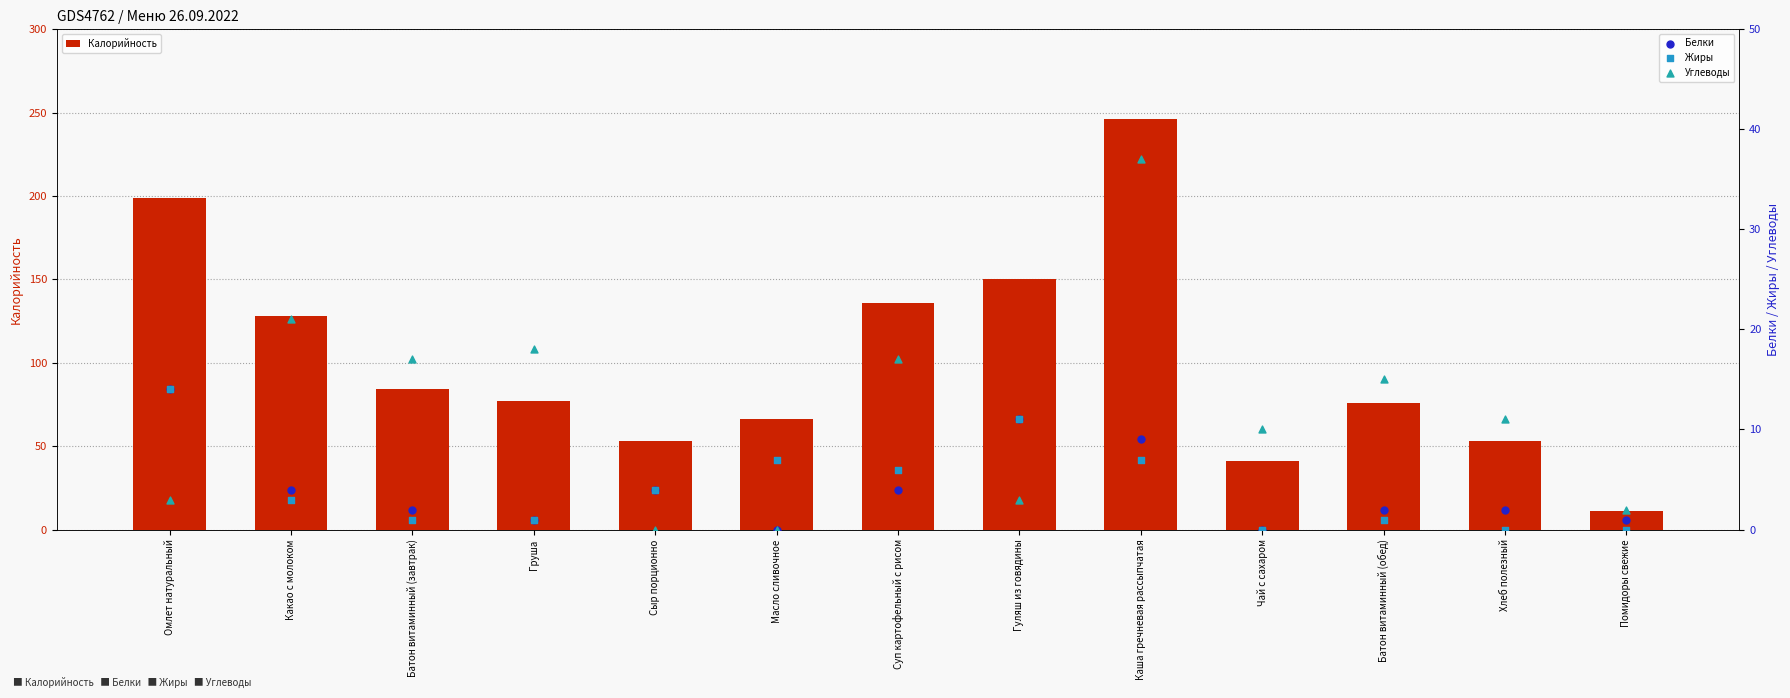

At which category is the sum across all series the highest?

Каша гречневая рассыпчатая